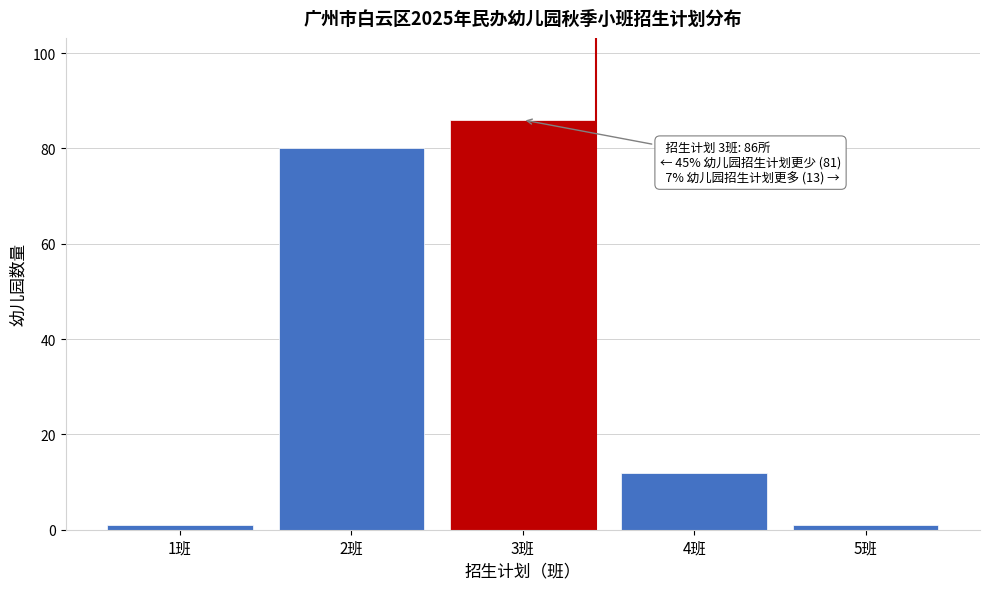

Reading left to right, list all the values displayed in this chart.

1班=1	2班=80	3班=86	4班=12	5班=1